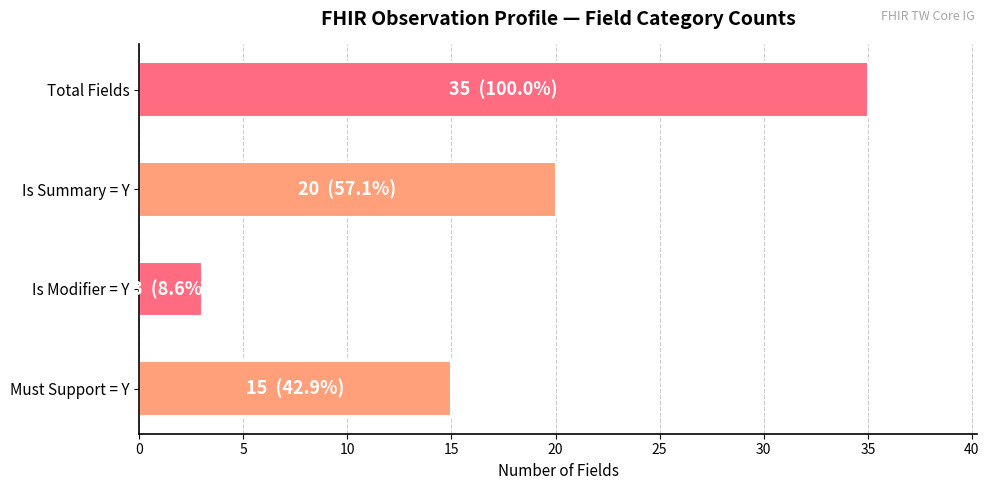

Reading bottom to top, list all the values displayed in this chart.

Must Support = Y=15	Is Modifier = Y=3	Is Summary = Y=20	Total Fields=35